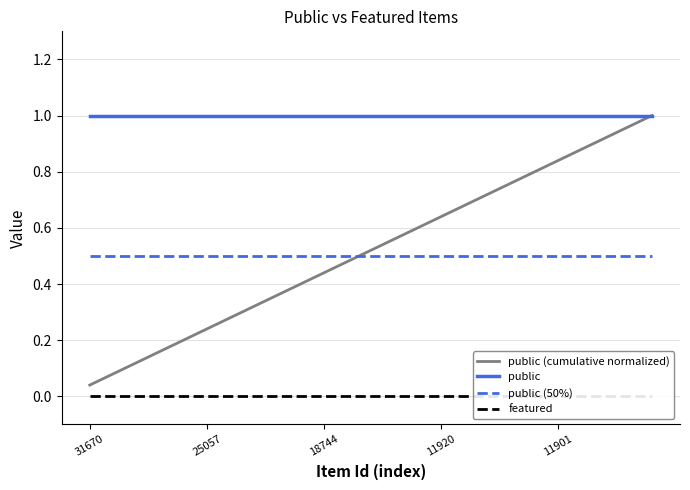

True or false: public and public (50%) cross at least once.

False